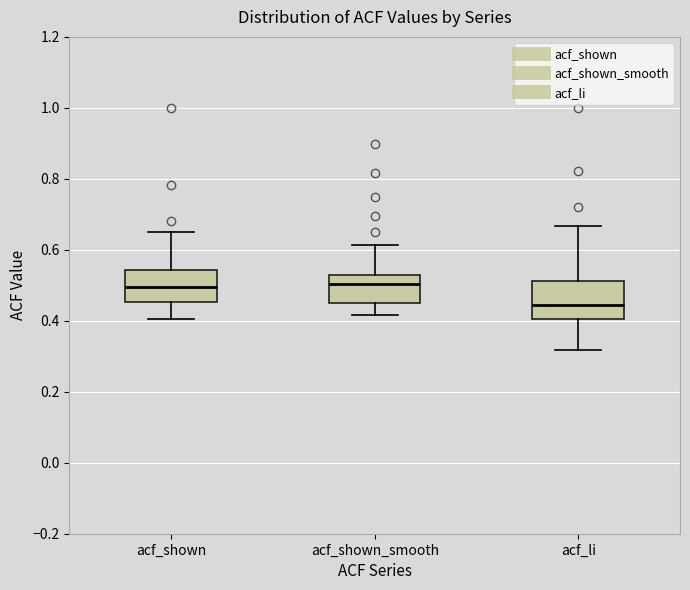

Which box's median line is the lowest?

acf_li